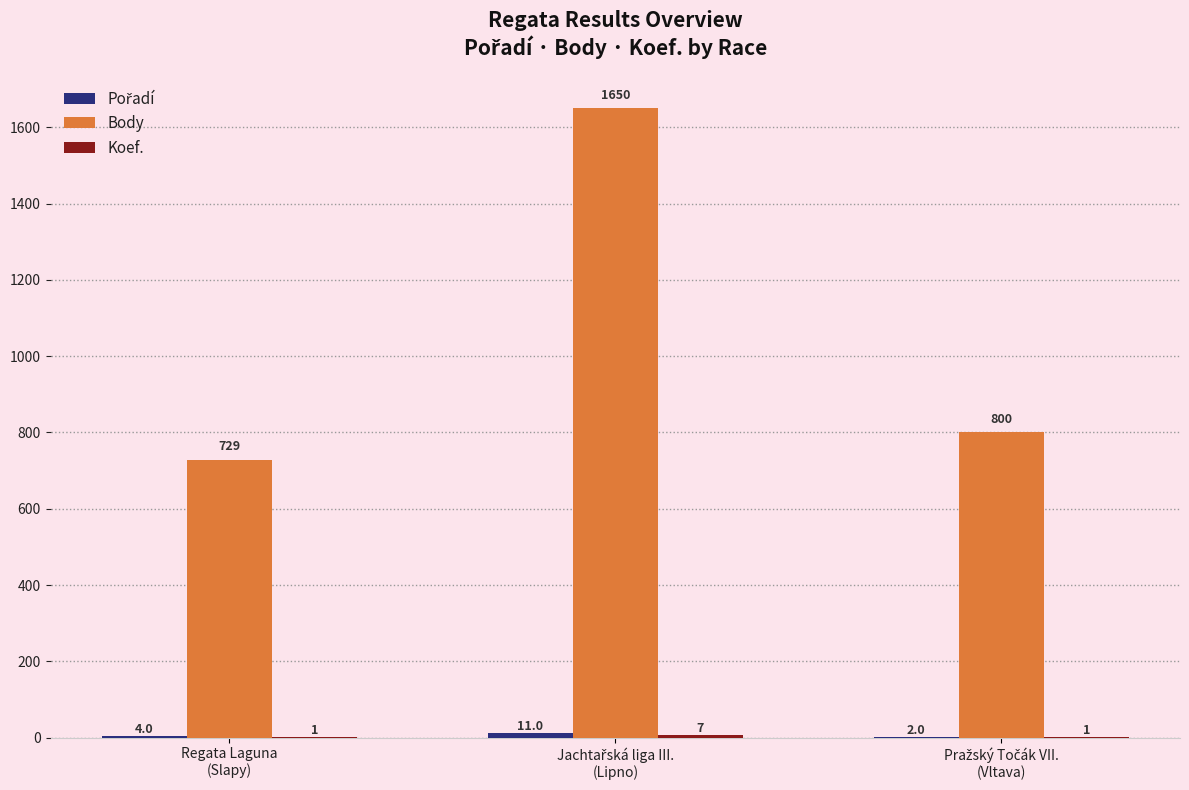

What position from the left is Pražský Točák VII.
(Vltava)?

3